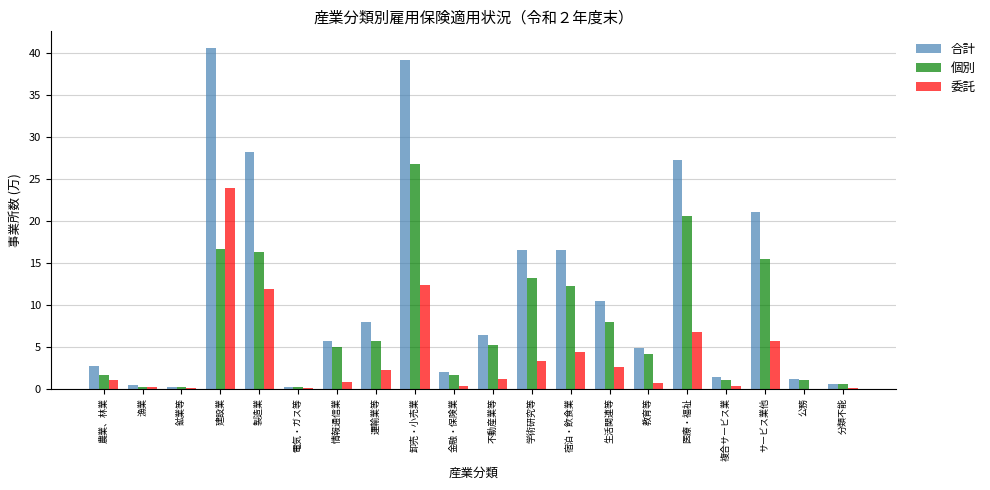

Is it true that 個別 equals 1.1 at 公務?

True